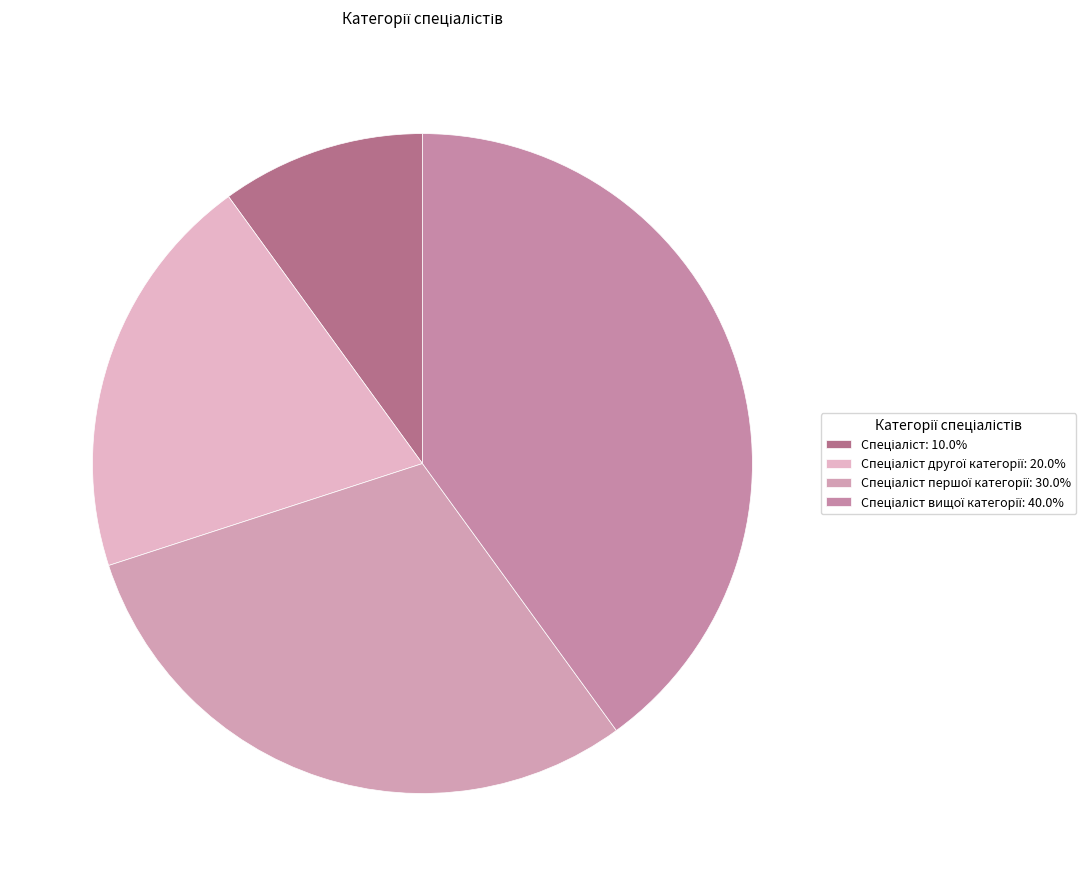

What is the largest slice in the pie chart?

Спеціаліст вищої категорії